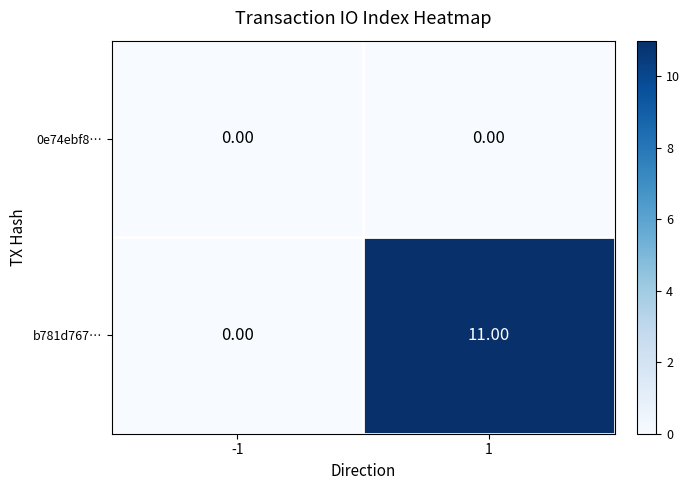

Rank the series at 1 from highest to lowest value.

b781d767…, 0e74ebf8…